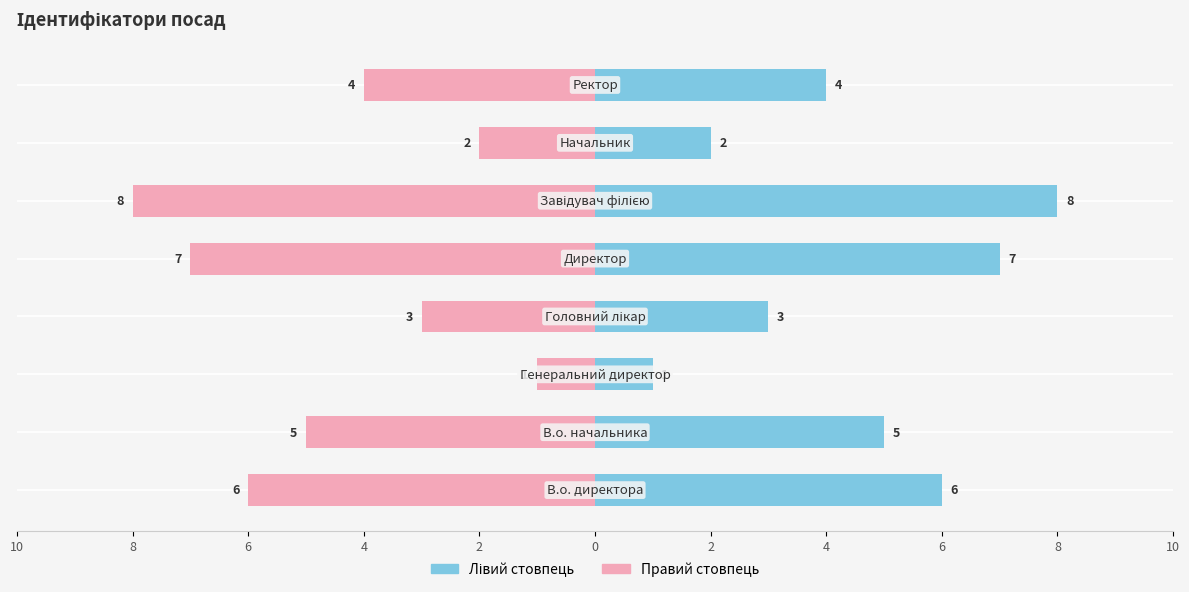

Which series has the largest total across all categories?

Ідентифікатор (лівий)